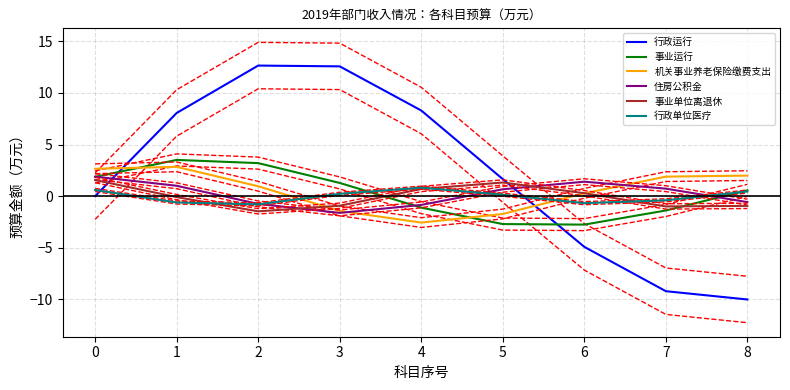

Which series changed the most between 0 and 2?

行政运行